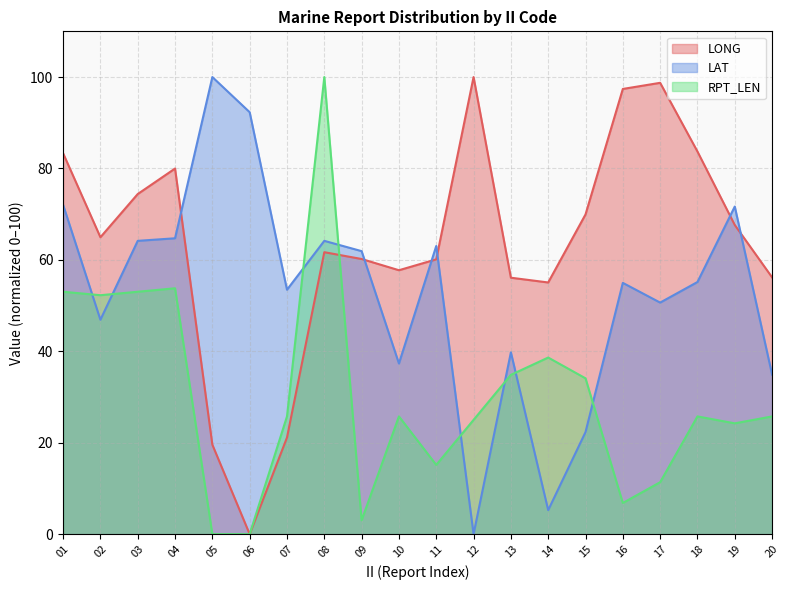

What are all the series names shown in the legend?

LONG, LAT, RPT_LEN